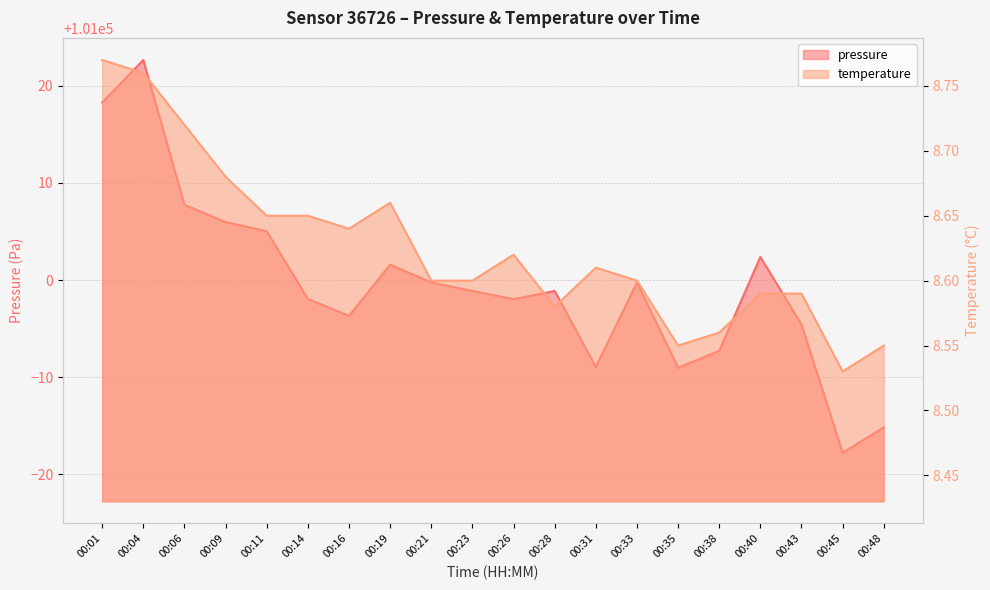

Is it true that pressure equals 138224.7 at 00:48?

False